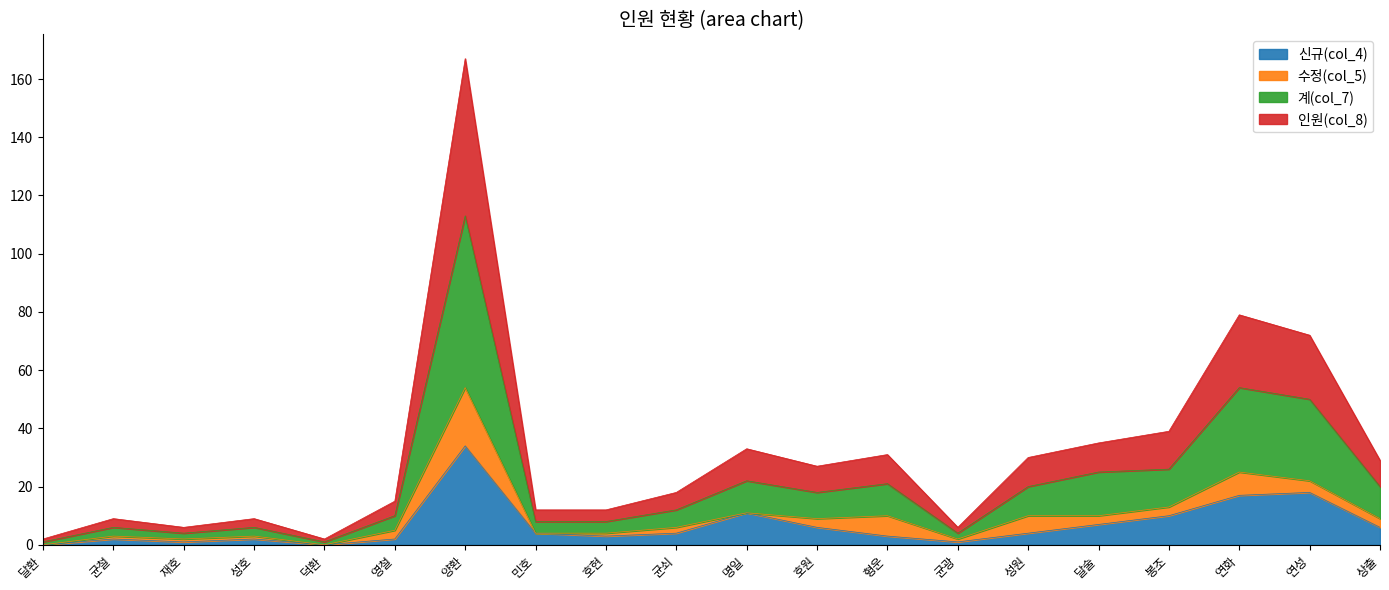

Is it true that 신규(col_4) equals 34 at 양환?

True